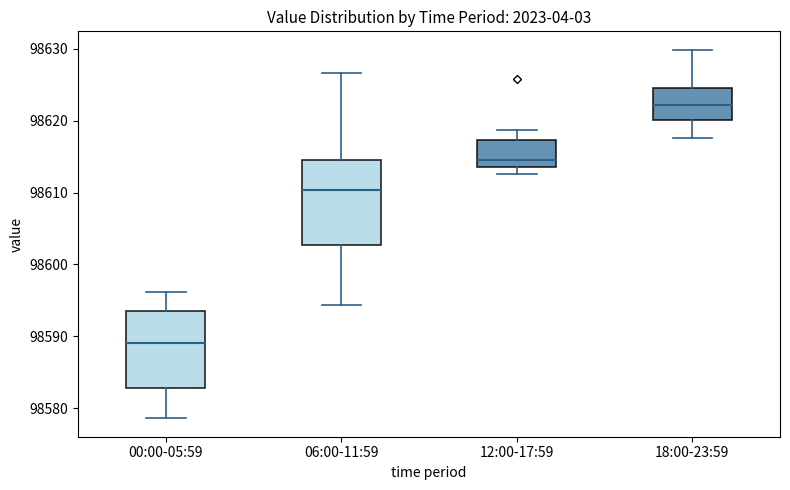

Where is the upper edge of the box for 12:00-17:59 on the y-axis? The values are not printed on the chart, so give them approximately, as read against the axis.

98617